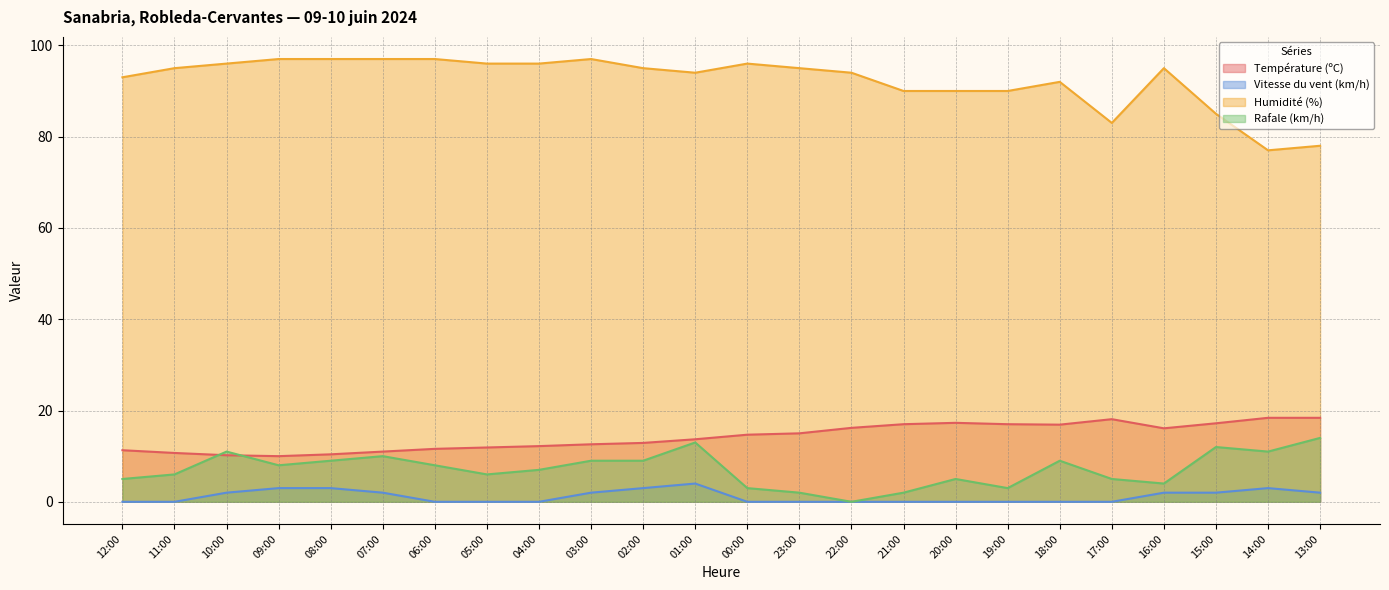

True or false: Humidité (%) has more than 0 interior local peaks.

True